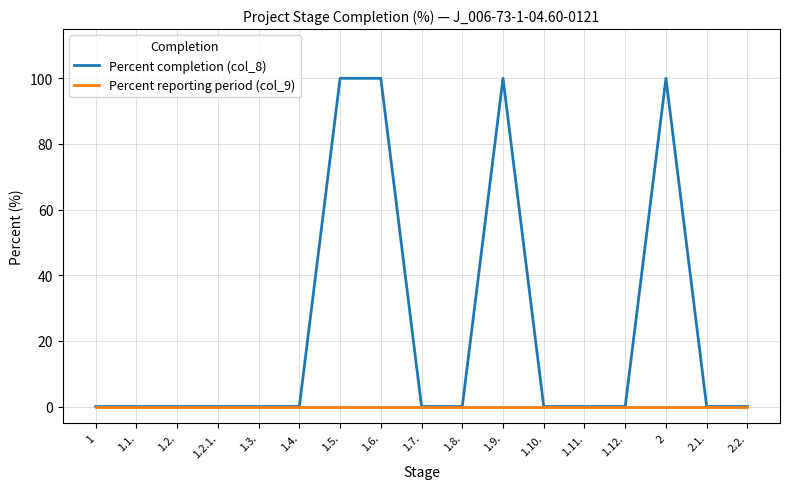

Does the chart have visible grid lines?

Yes